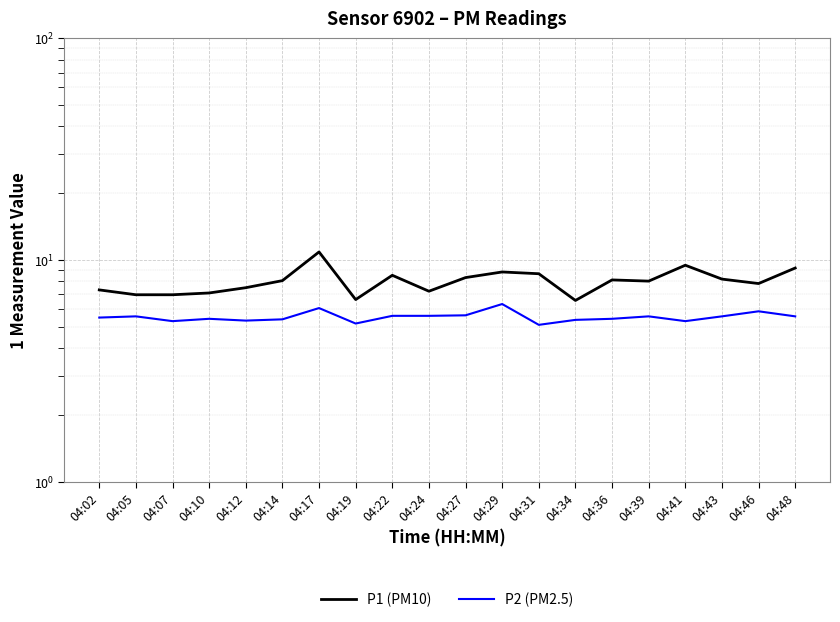

The value of P2 (PM2.5) at 04:36 is 3.4. True or false?

False